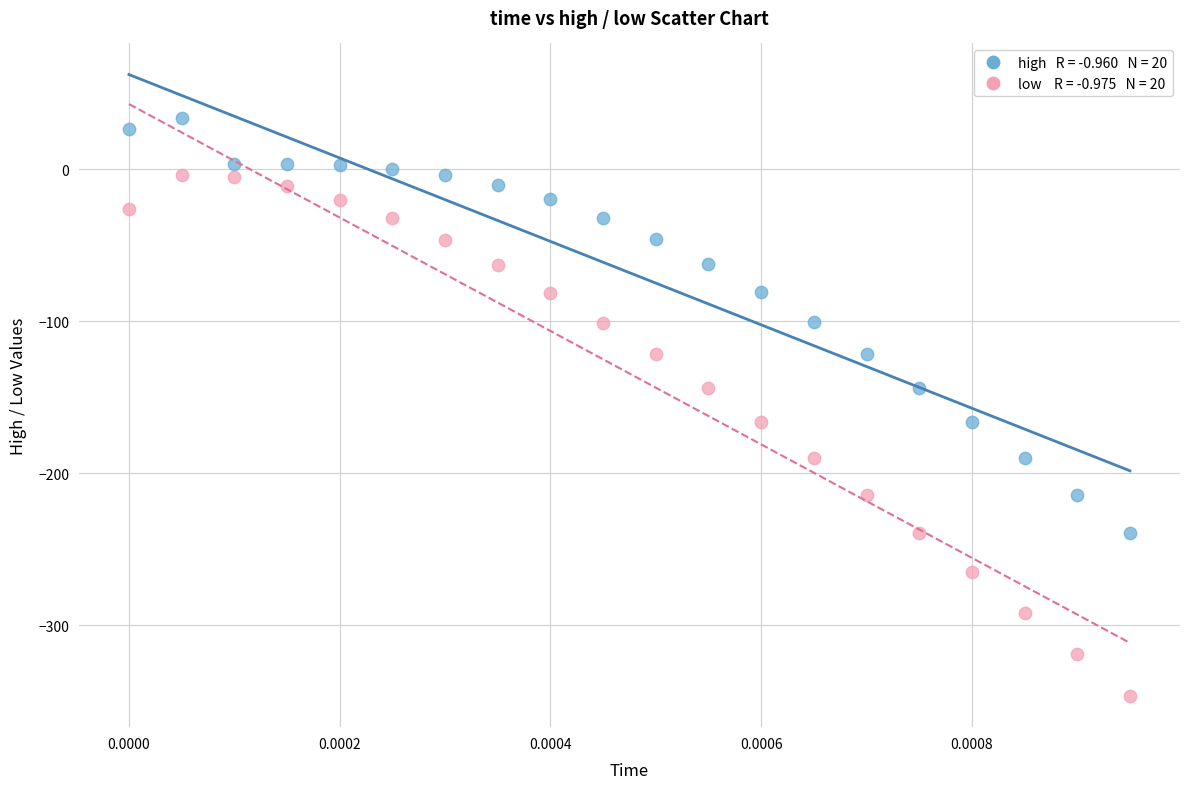

Across all data points, what is the range of Y values (max minus min)?

380.7